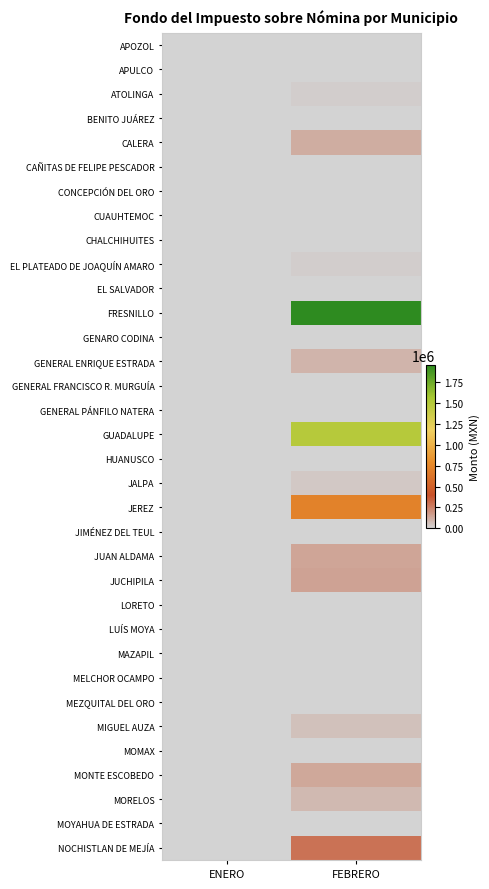

List the series in order of their peak value, lowest first.

APULCO, BENITO JUÁREZ, CAÑITAS DE FELIPE PESCADOR, CONCEPCIÓN DEL ORO, CUAUHTEMOC, CHALCHIHUITES, EL SALVADOR, GENARO CODINA, GENERAL FRANCISCO R. MURGUÍA, GENERAL PÁNFILO NATERA, JIMÉNEZ DEL TEUL, LORETO, LUÍS MOYA, MAZAPIL, MELCHOR OCAMPO, MEZQUITAL DEL ORO, MOMAX, MOYAHUA DE ESTRADA, HUANUSCO, APOZOL, ATOLINGA, EL PLATEADO DE JOAQUÍN AMARO, JALPA, MIGUEL AUZA, MORELOS, GENERAL ENRIQUE ESTRADA, CALERA, MONTE ESCOBEDO, JUAN ALDAMA, JUCHIPILA, NOCHISTLAN DE MEJÍA, JEREZ, GUADALUPE, FRESNILLO